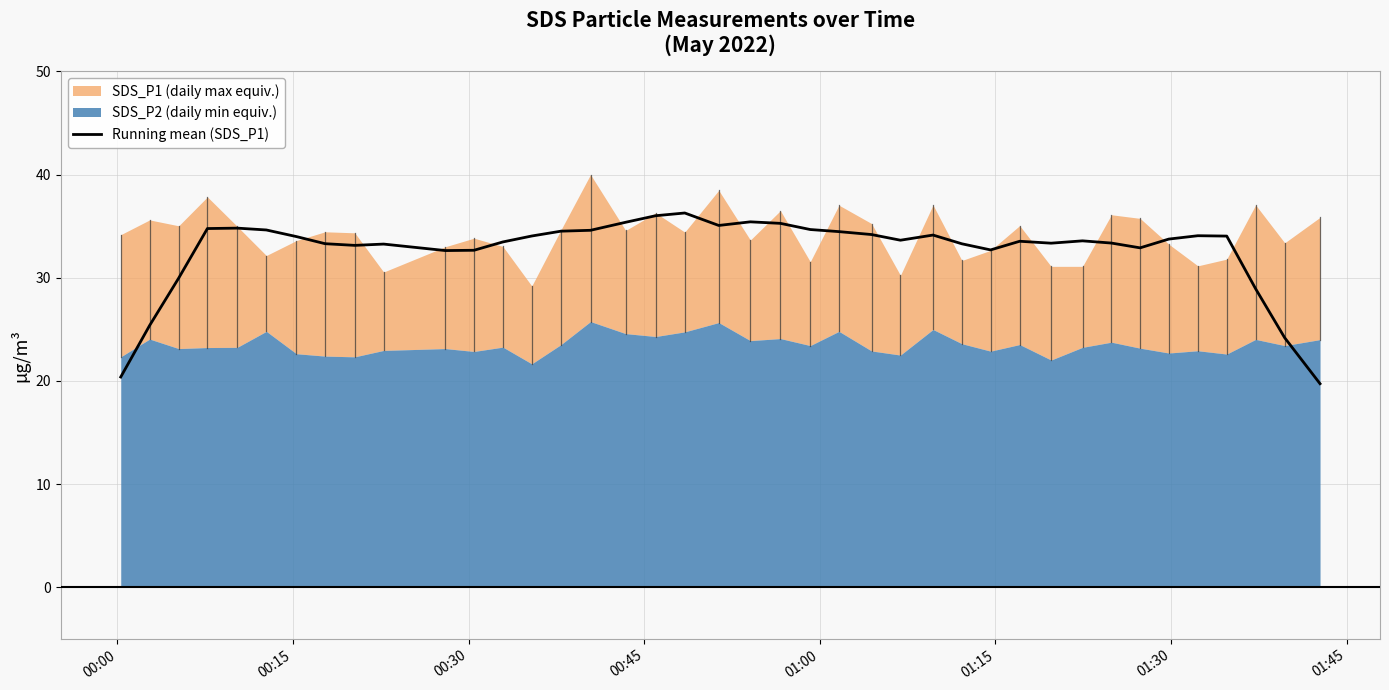

What is the lowest value of the Running mean (SDS_P1) series?

19.7